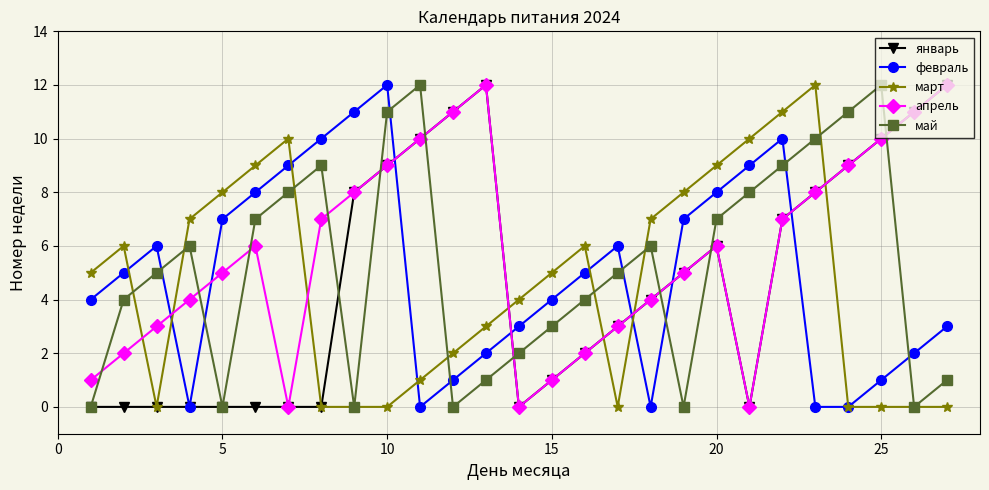

True or false: февраль and апрель intersect in this chart.

True